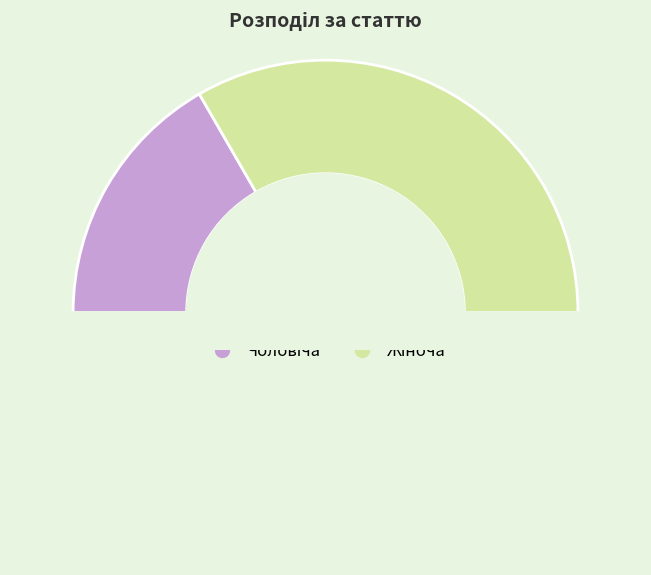

Rank the categories by value from highest to lowest.

Жіноча, Чоловіча